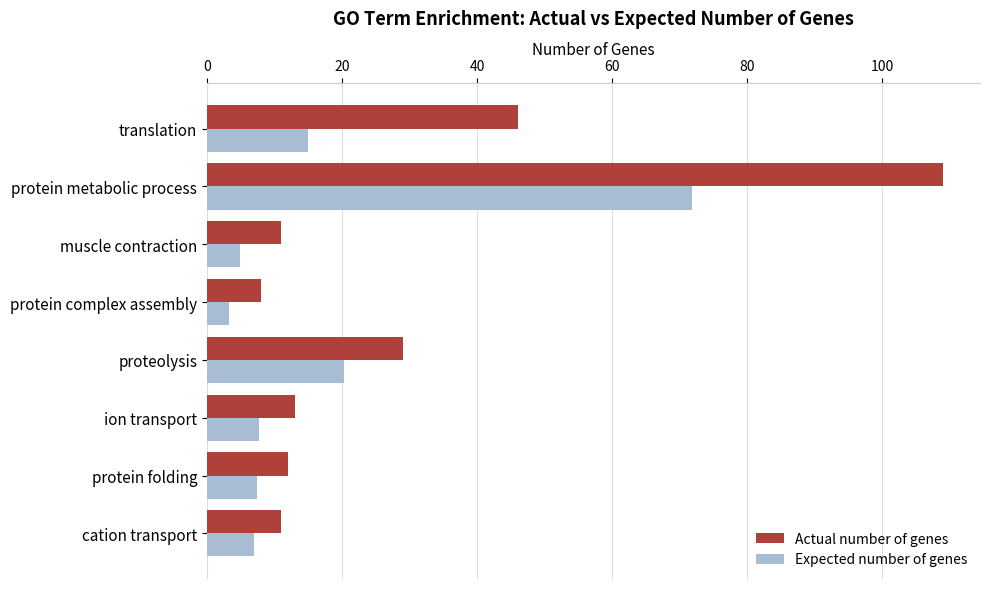

Count the number of categories in the chart.

8